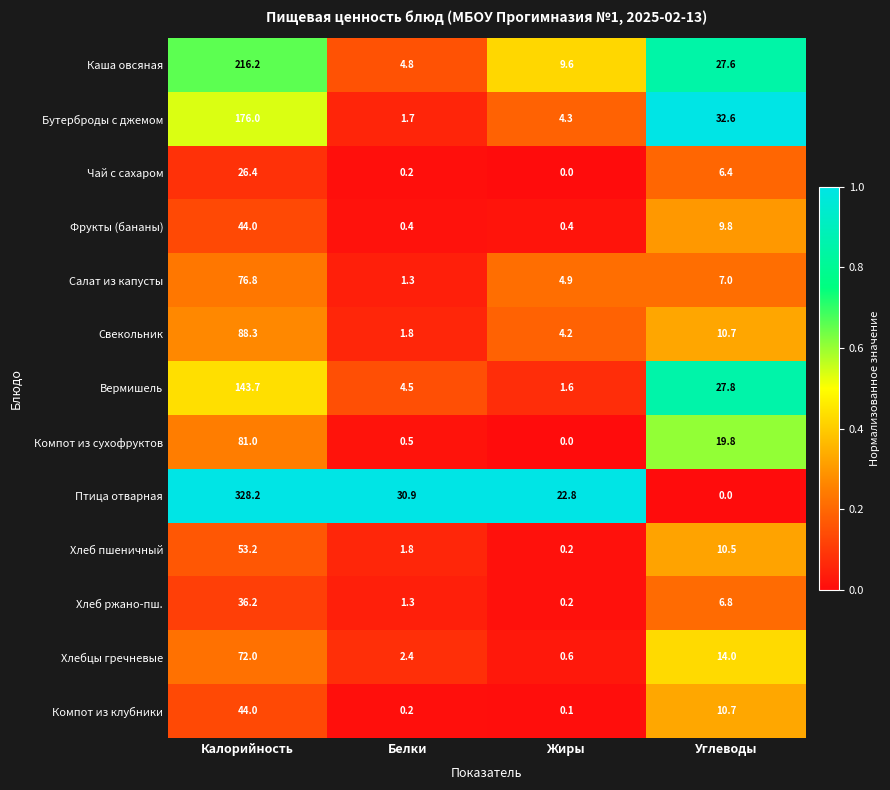

What is the difference between the maximum and second lowest values in the Каша овсяная series?

206.6